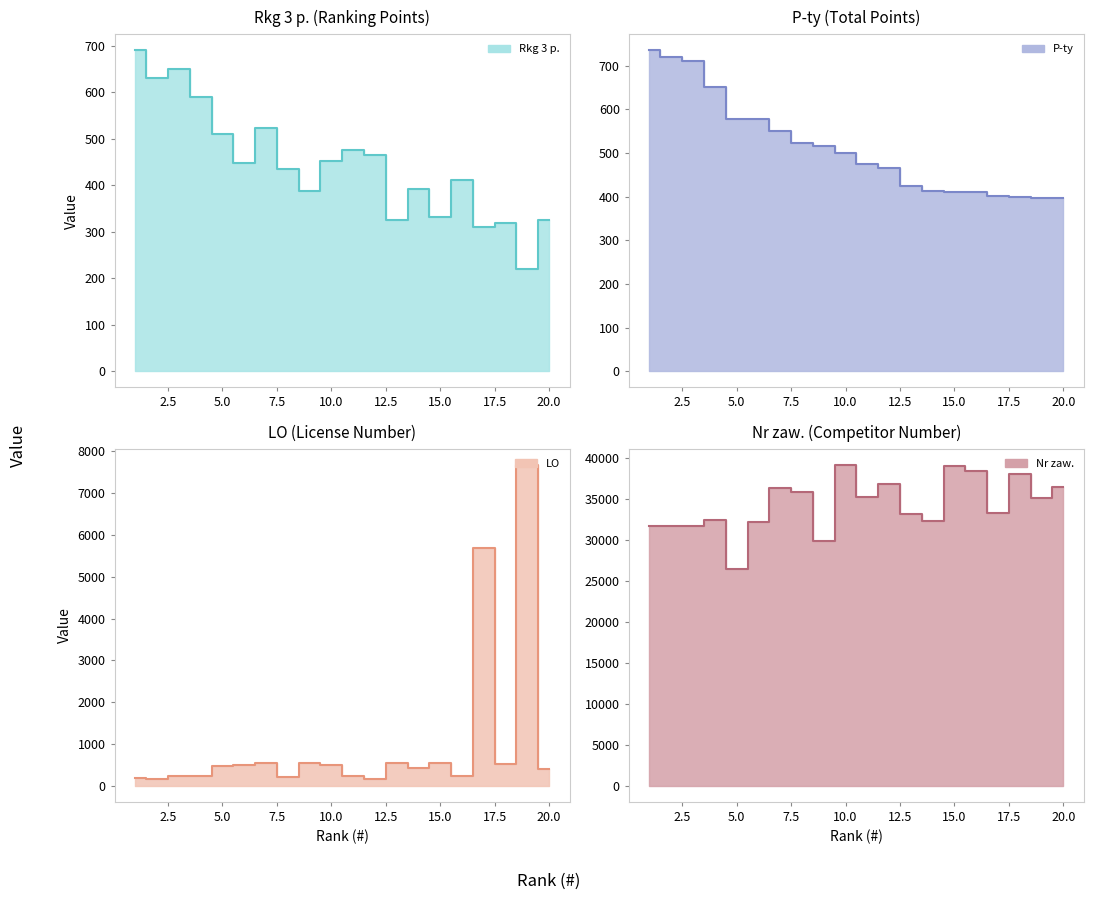

Reading left to right, transcribe all the data shown in this chart.

Rkg 3 p. (line): 690	630	650	590	511	448	523	435	387	453	475	466	325	391	331	411	311	319	221	325
P-ty (line): 735	720	710	650	578	578	551	522	517	499	475	466	424	412	411	411	401	399	396	396
LO (line): 175	174	239	238	472	491	548	208	549	494	240	170	542	436	547	230	5678	531	7680	407
Nr zaw. (line): 31741	31740	31684	32488	26433	32252	36373	35868	29896	39201	35280	36872	33137	32344	39103	38419	33288	38019	35147	36484